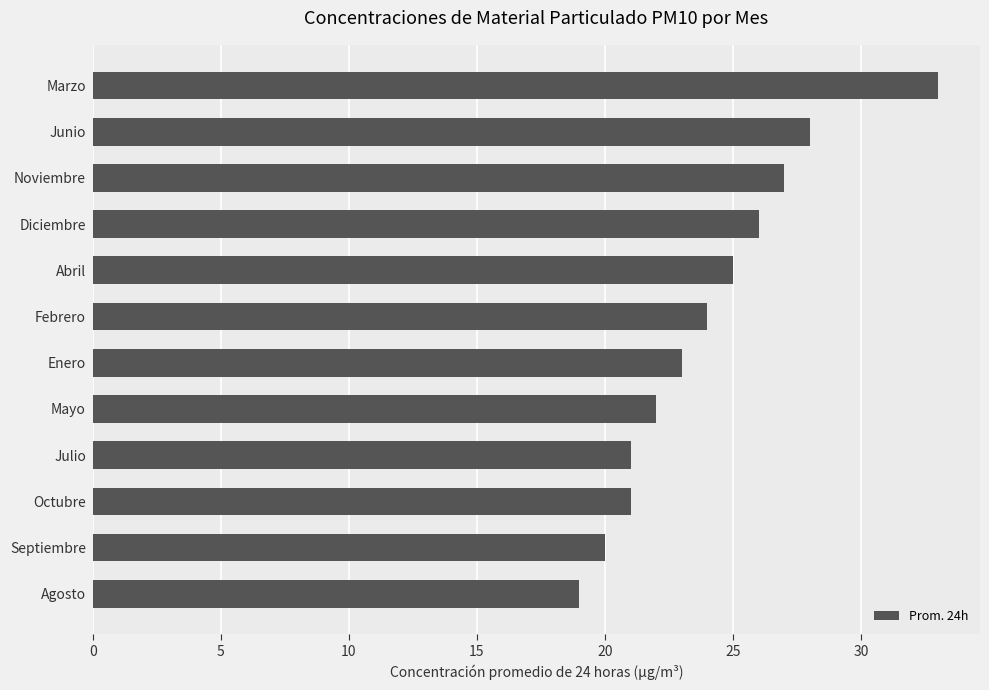

Reading top to bottom, extract all data points from this chart.

33	28	27	26	25	24	23	22	21	21	20	19